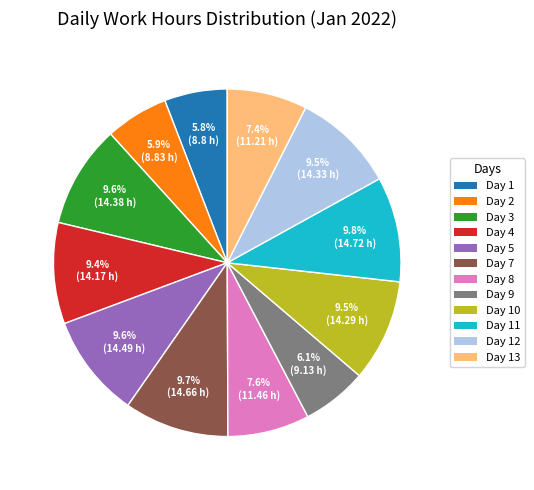

How many slices are in this pie chart?

12